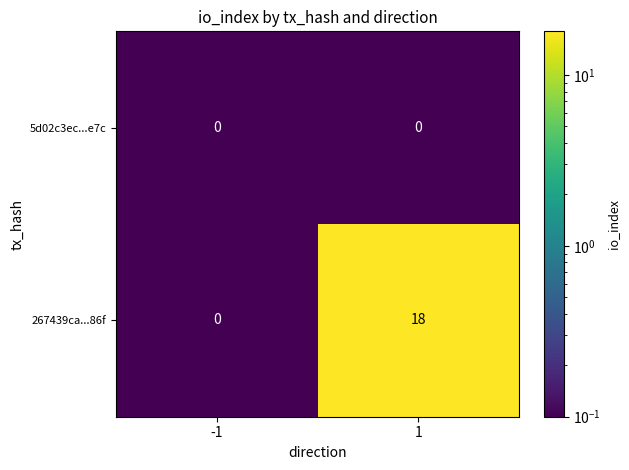

Reading left to right, list all the values displayed in this chart.

5d02c3ec...e7c: 0	0
267439ca...86f: 0	18